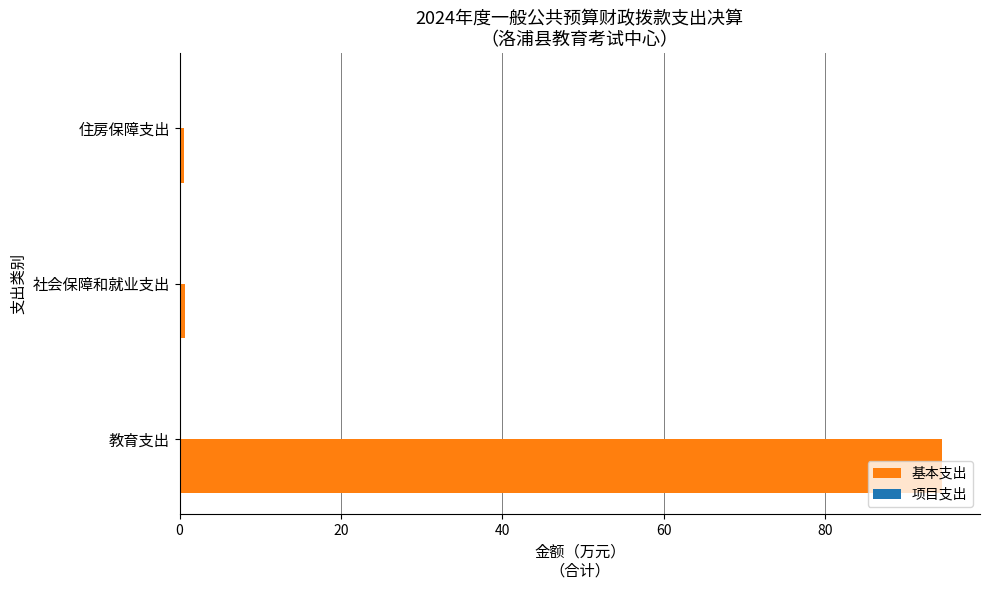

How many bars are there in total?

3